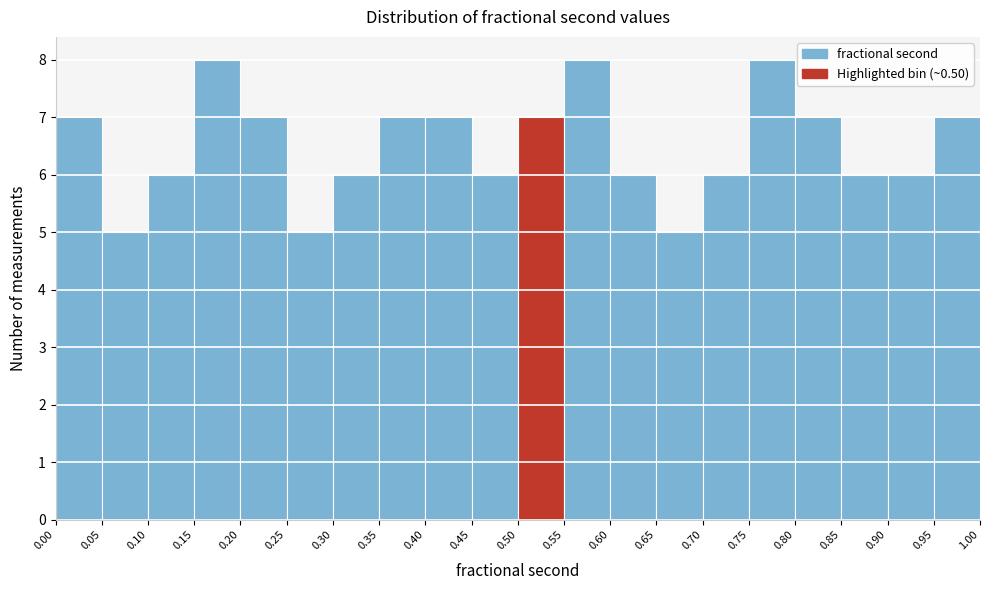

Reading left to right, list every bar in this chart as the range it spans on the x-axis followed by its height. The values are not printed on the chart, so give them approximately, as read against the axis.

0.00 to 0.05: 7
0.05 to 0.10: 5
0.10 to 0.15: 6
0.15 to 0.20: 8
0.20 to 0.25: 7
0.25 to 0.30: 5
0.30 to 0.35: 6
0.35 to 0.40: 7
0.40 to 0.45: 7
0.45 to 0.50: 6
0.50 to 0.55: 7
0.55 to 0.60: 8
0.60 to 0.65: 6
0.65 to 0.70: 5
0.70 to 0.75: 6
0.75 to 0.80: 8
0.80 to 0.85: 7
0.85 to 0.90: 6
0.90 to 0.95: 6
0.95 to 1.00: 7